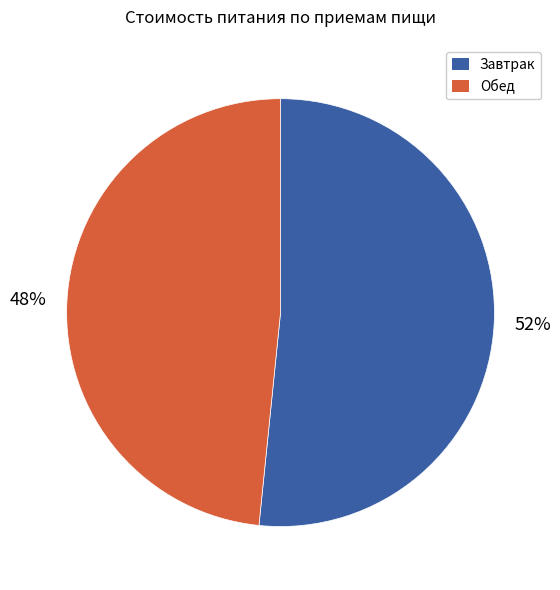

Combined, do Завтрак and Обед account for over 50%?

Yes